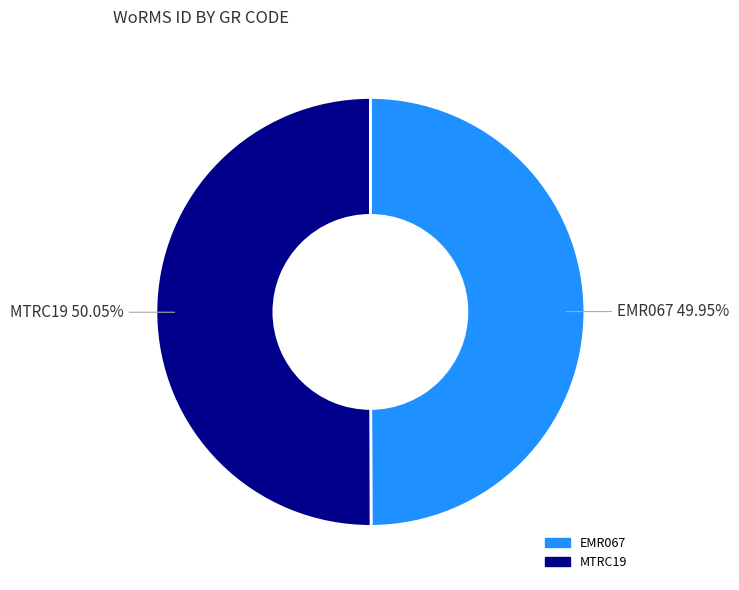

Does any single category account for the majority?

Yes